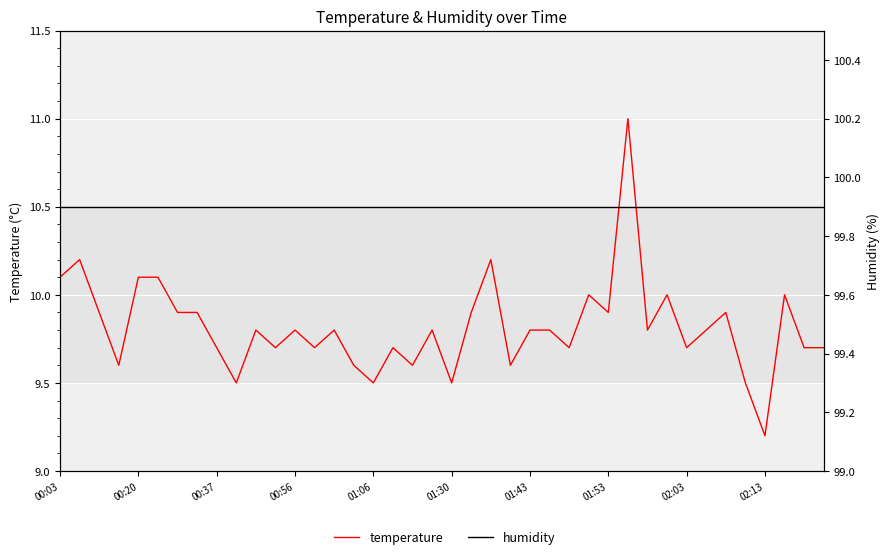

What is the difference between the highest and lowest values at 23?

90.3